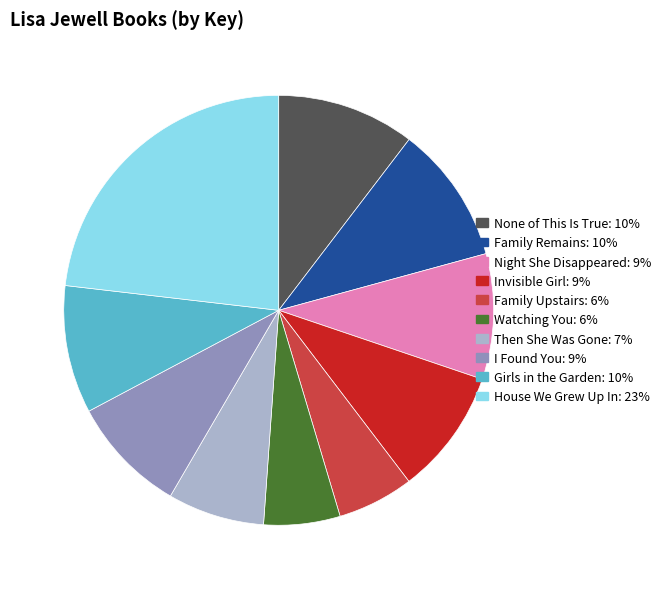

Which has a higher value, Girls in the Garden or I Found You?

Girls in the Garden